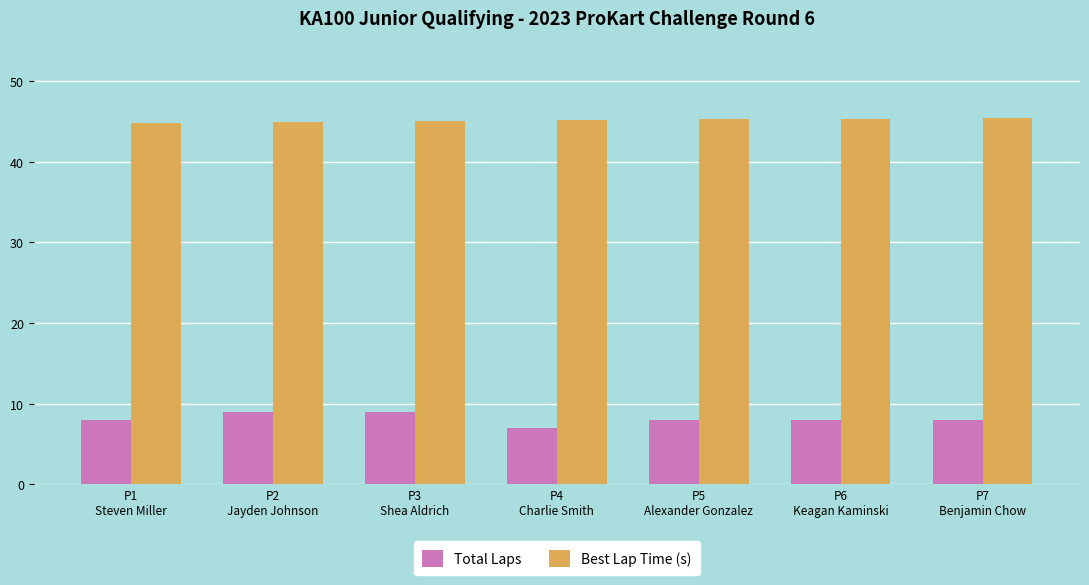

What is the minimum value for Best Lap Time (s)?

44.8